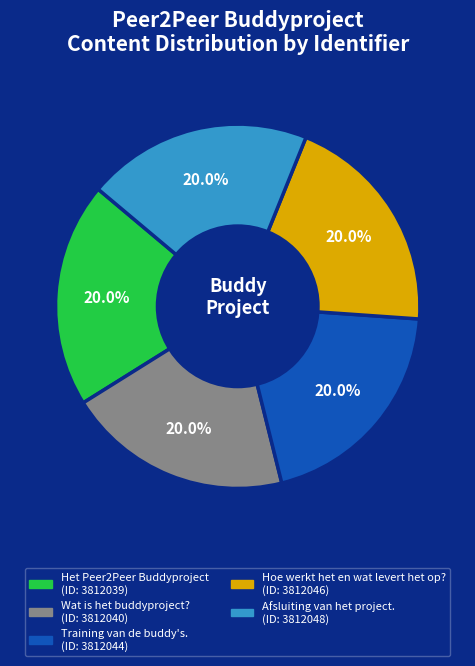

Count the number of slices in the pie.

5